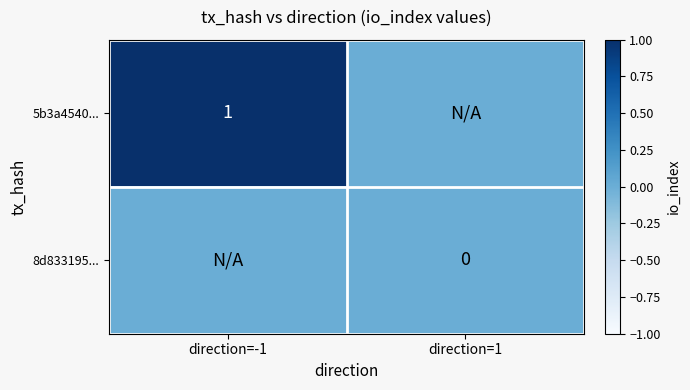

How many values in 5b3a4540... are above zero?

1